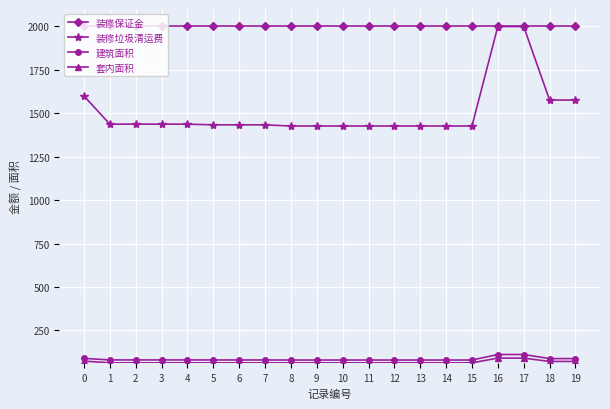

At how many categories does at least one series exceed 919?

20